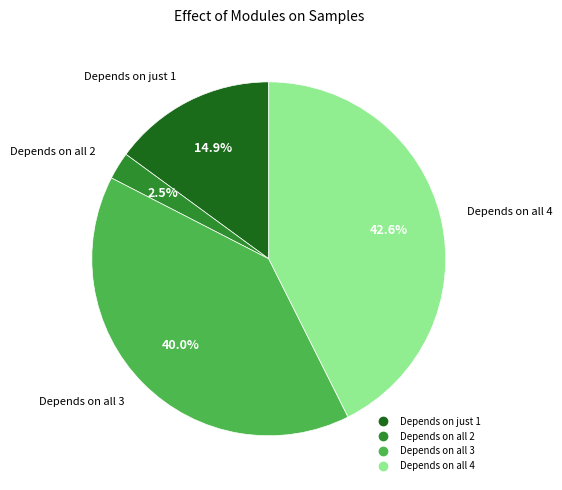

Does any single category account for the majority?

No